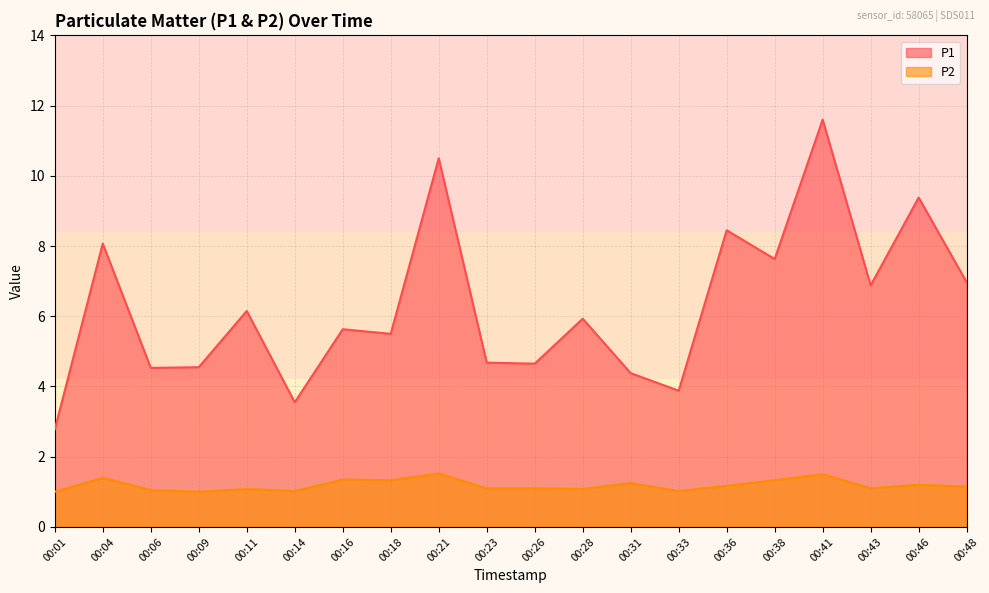

Rank the series by their maximum value, from highest to lowest.

P1, P2